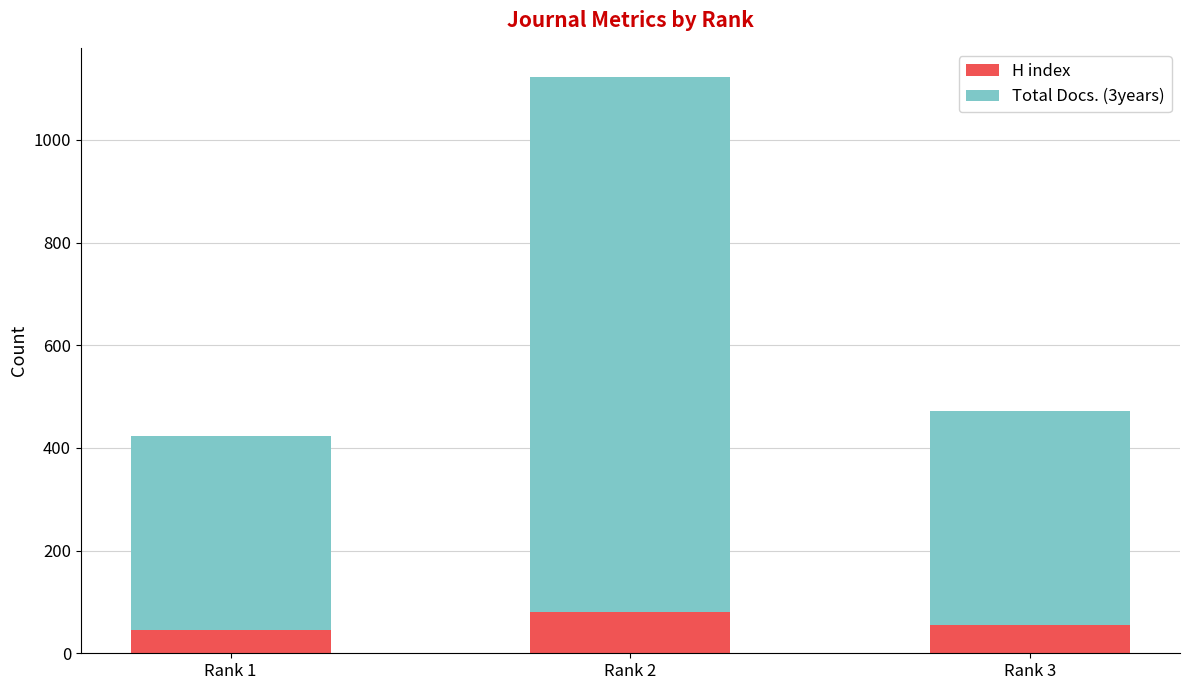

What is the total value across all series at Rank 3?

471